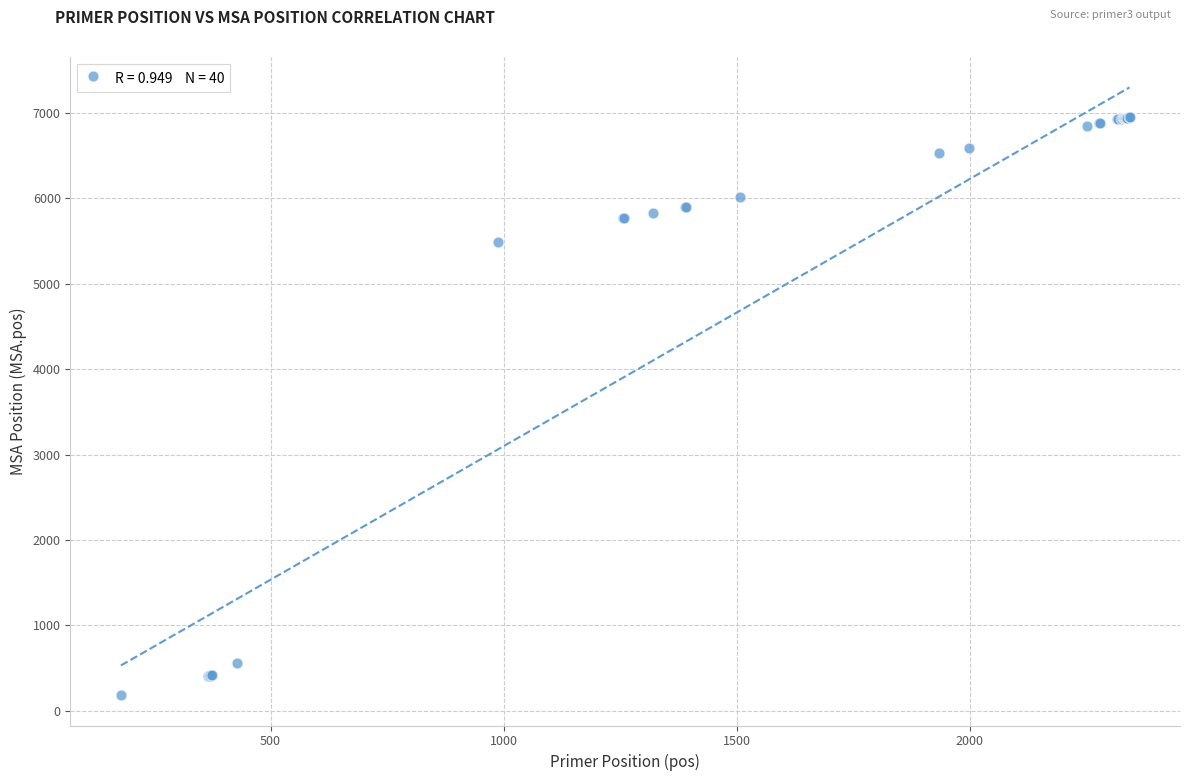

What Y value in the scatter plot is closest to 3567?

5489